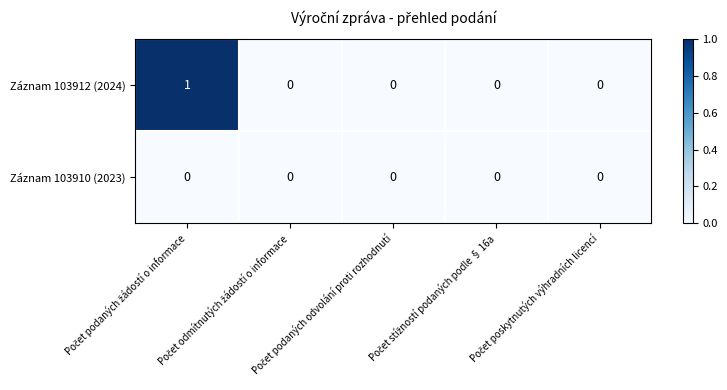

List the series in order of their peak value, lowest first.

Záznam 103910 (2023), Záznam 103912 (2024)